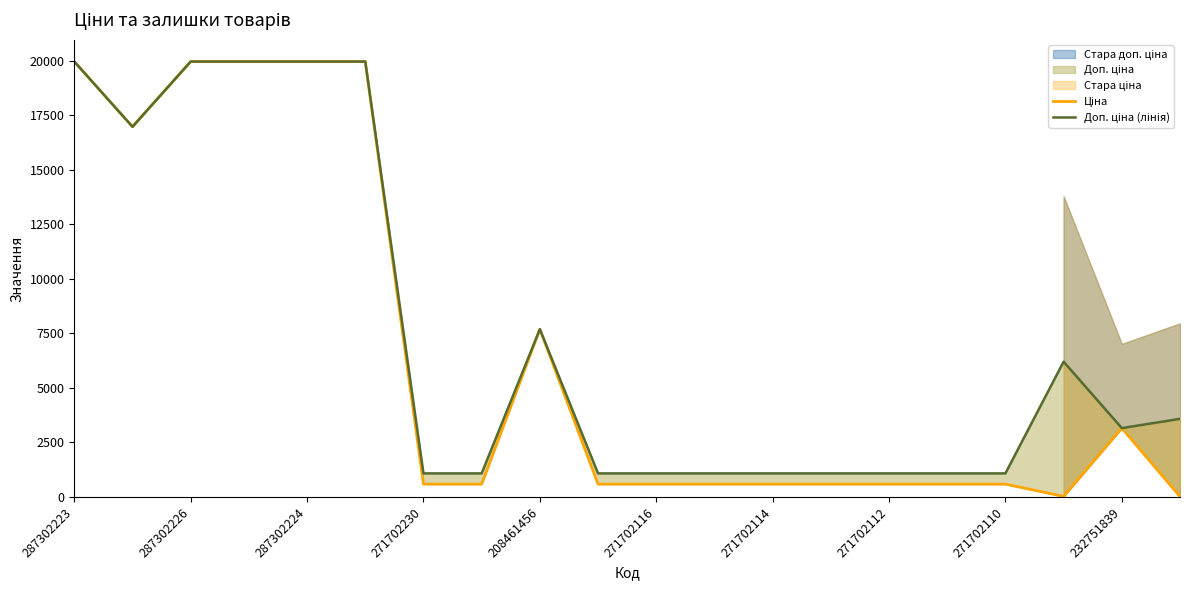

How many lines are shown in the chart?

2